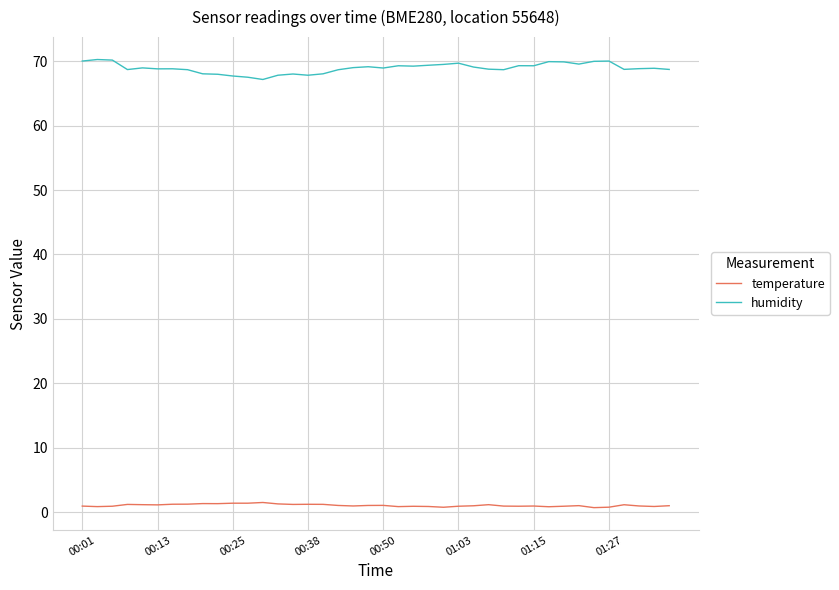

What is the greatest value displayed?

70.3